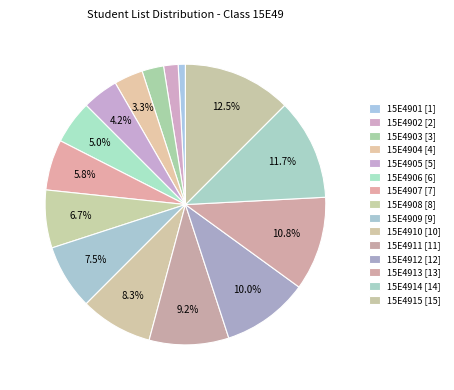

Count the number of slices in the pie.

15